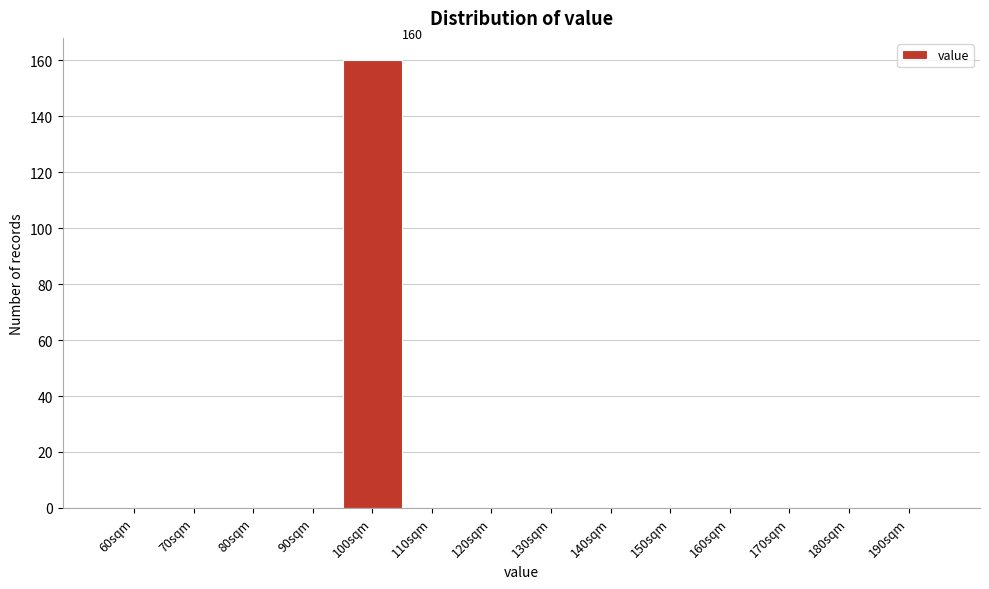

Reading left to right, transcribe all the data shown in this chart.

60sqm=0	70sqm=0	80sqm=0	90sqm=0	100sqm=160	110sqm=0	120sqm=0	130sqm=0	140sqm=0	150sqm=0	160sqm=0	170sqm=0	180sqm=0	190sqm=0